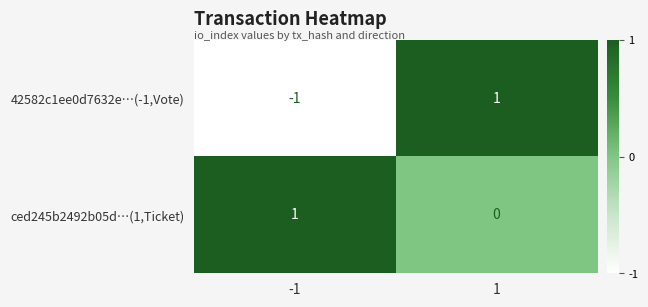

Reading left to right, list all the values displayed in this chart.

42582c1ee0d7632e…(-1,Vote): -1	1
ced245b2492b05d…(1,Ticket): 1	0